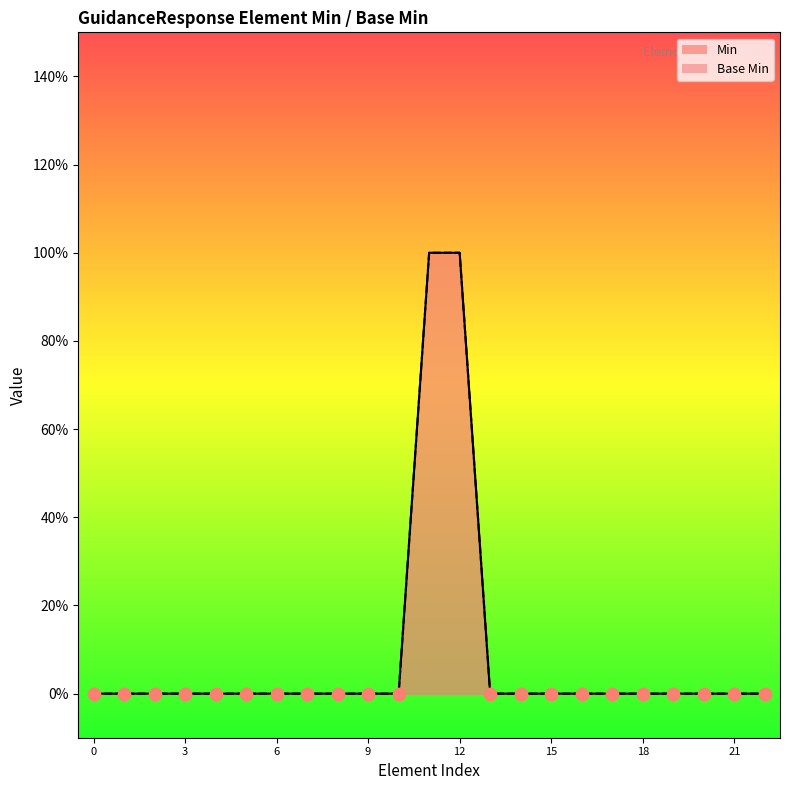

Which series has the widest spread of Y values?

Min